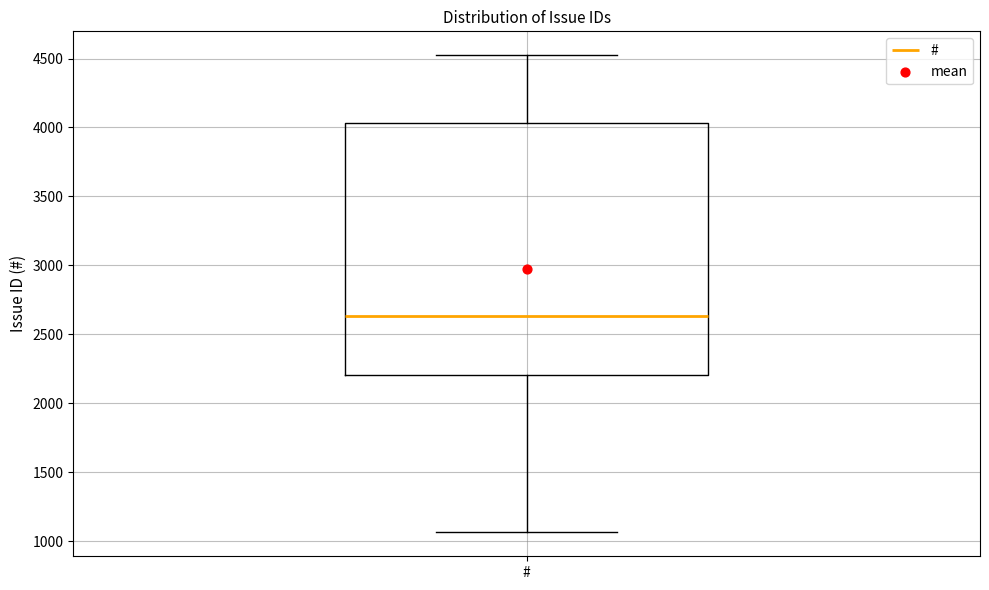

Transcribe this box plot: give where the median line is, the range the box spans, and where the two whiskers end, as read against the y-axis. The values are not printed on the chart, so give them approximately, as read against the axis.

median 2650, box 2200 to 4050, whiskers 1050 to 4500